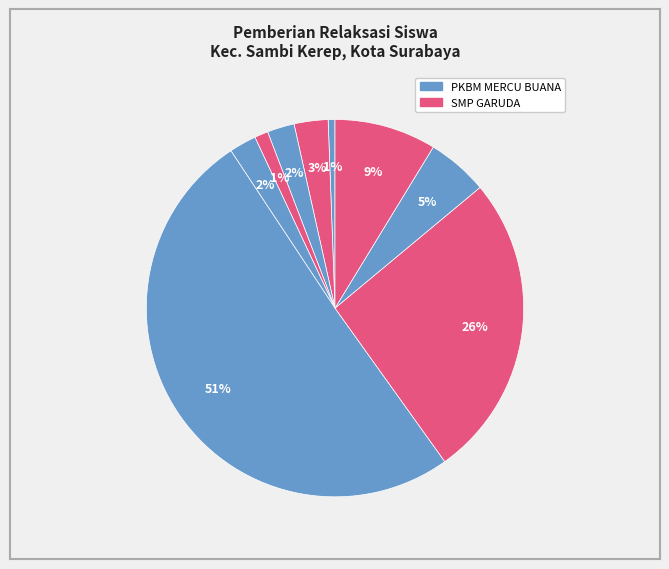

How many slices are in this pie chart?

9